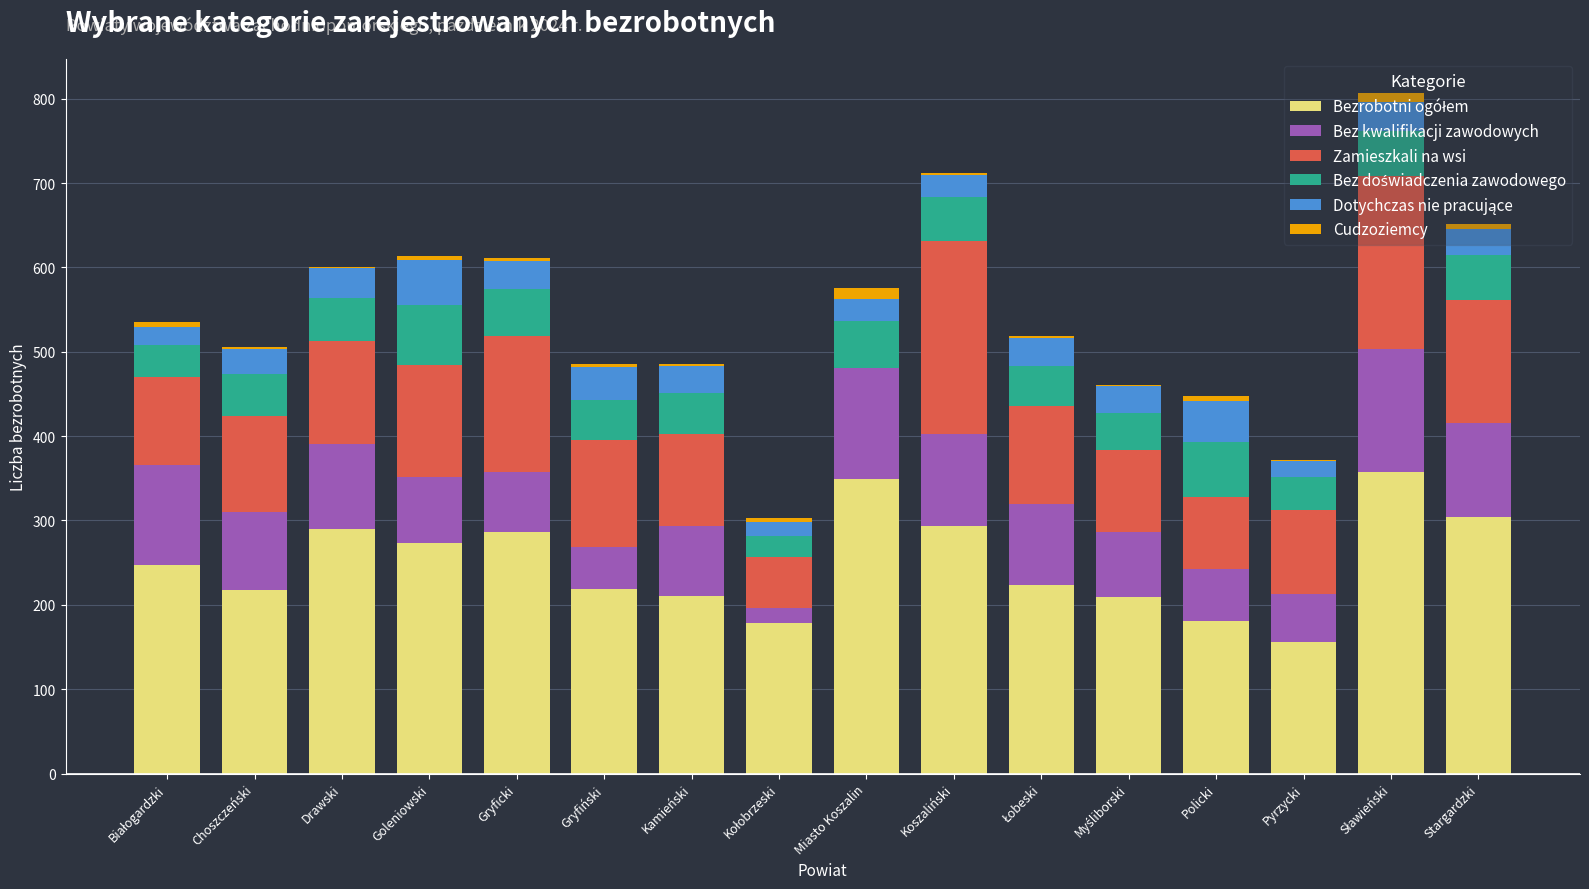

Is it true that Cudzoziemcy equals 3 at Miasto Koszalin?

False